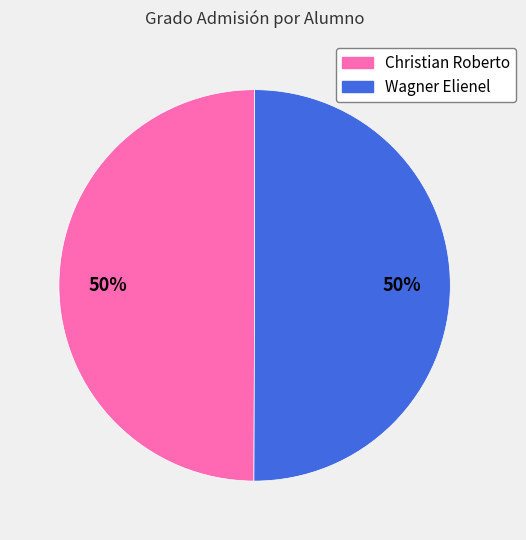

How many segments does this pie chart have?

2